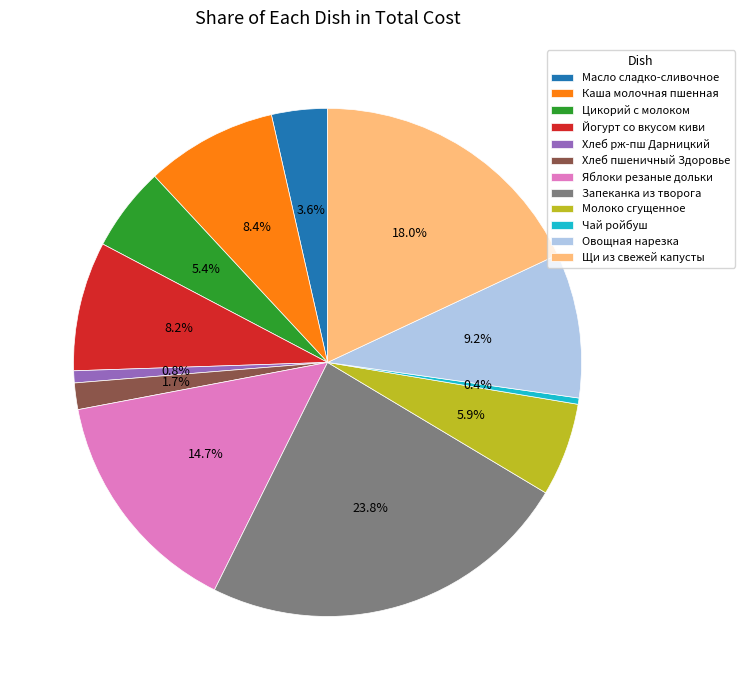

Is there any slice that represents more than half of the pie?

No